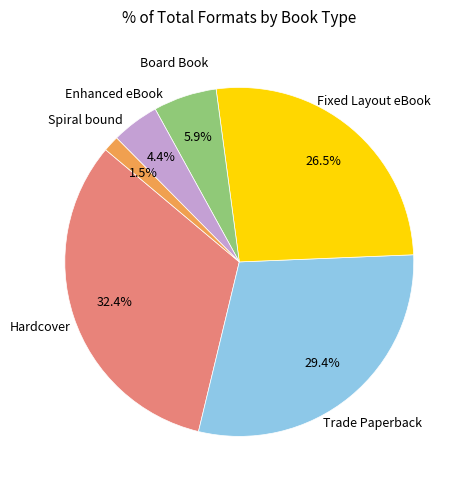

What portion of the pie excludes Board Book?

94.1%